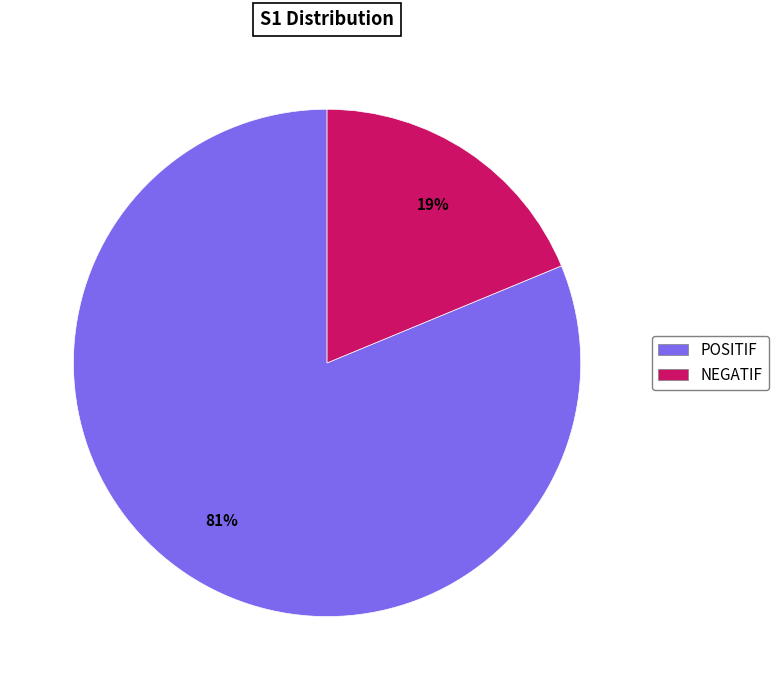

Approximately how many times larger is the value at POSITIF compared to NEGATIF?

4.3